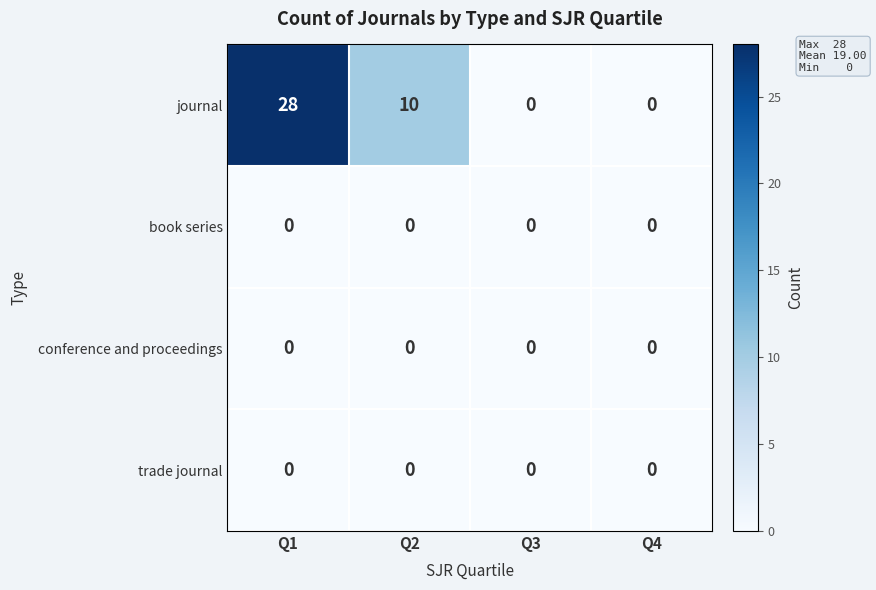

Reading right to left, what are all the values shown in this chart?

journal: Q4=0	Q3=0	Q2=10	Q1=28
book series: Q4=0	Q3=0	Q2=0	Q1=0
conference and proceedings: Q4=0	Q3=0	Q2=0	Q1=0
trade journal: Q4=0	Q3=0	Q2=0	Q1=0